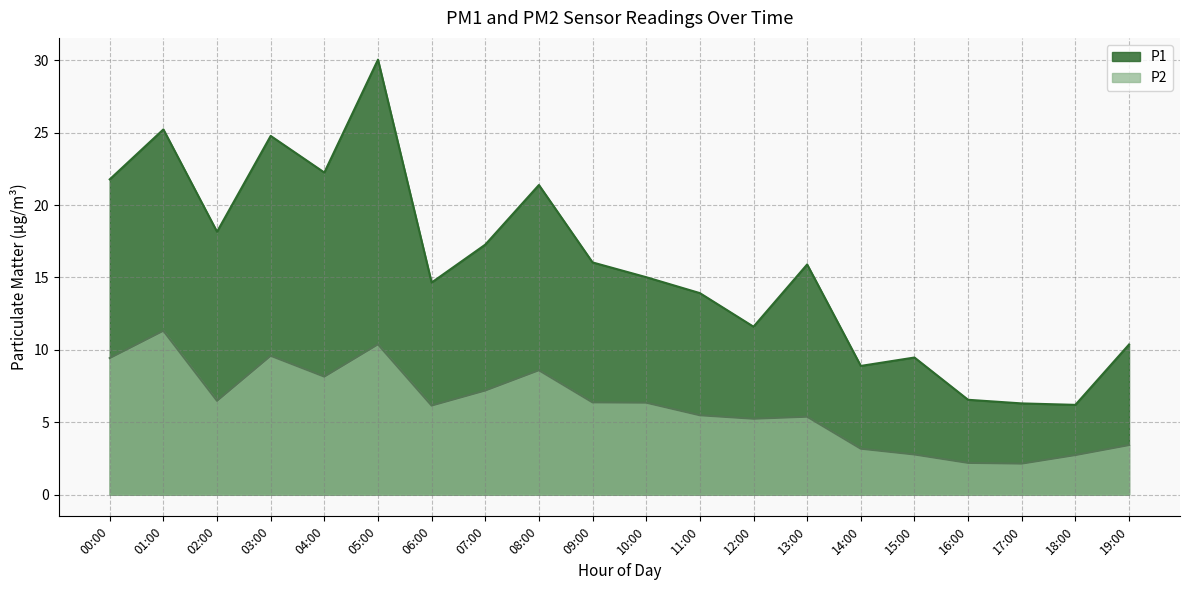

Where does the P2 series first go above 7?

00:00